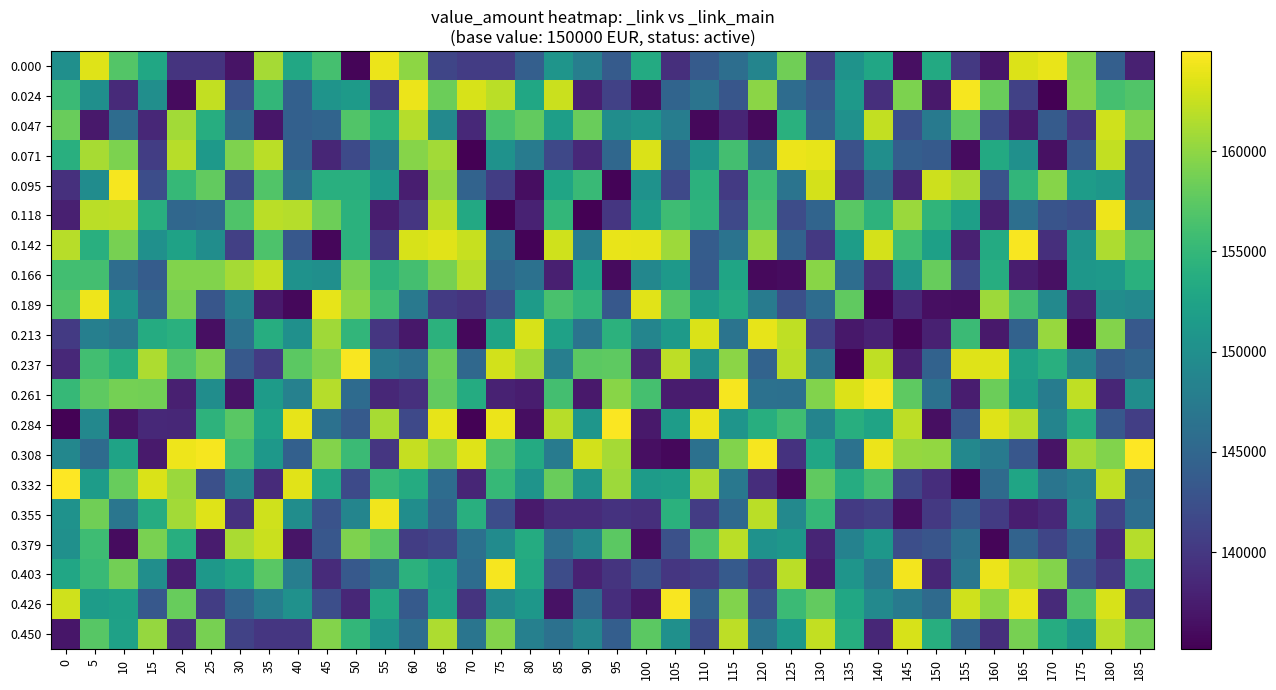

What is the total value across all series at 125?

3004514.0